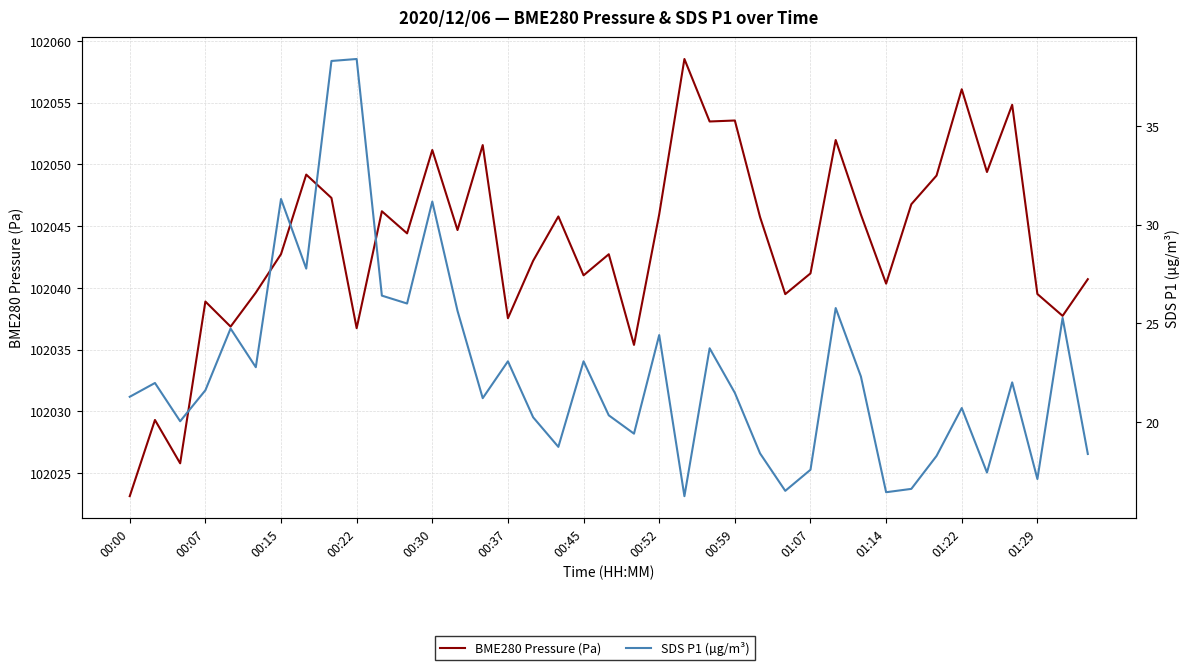

Is it true that SDS P1 (µg/m³) equals 18.7 at 17?

True